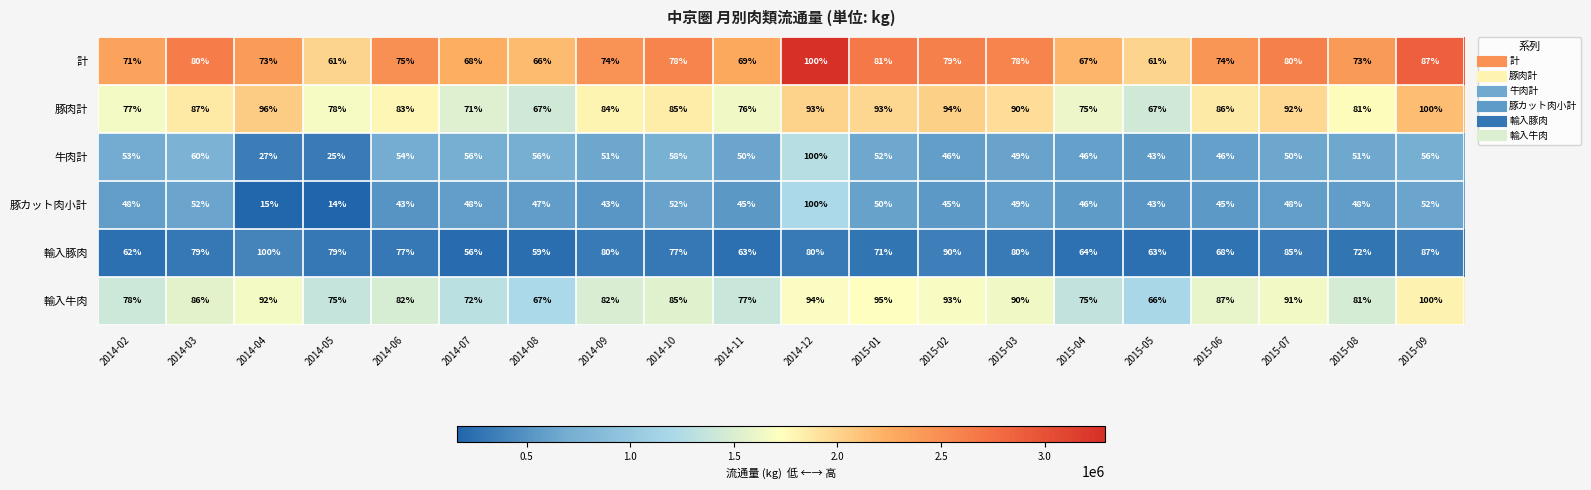

What is the difference between the highest and lowest values at 2014-03?

35